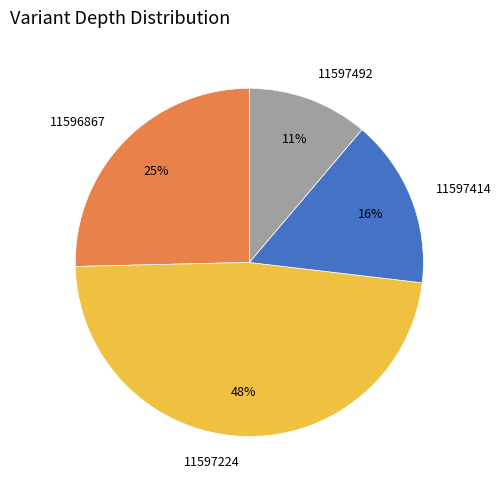

Which has a higher value, 11597224 or 11597492?

11597224